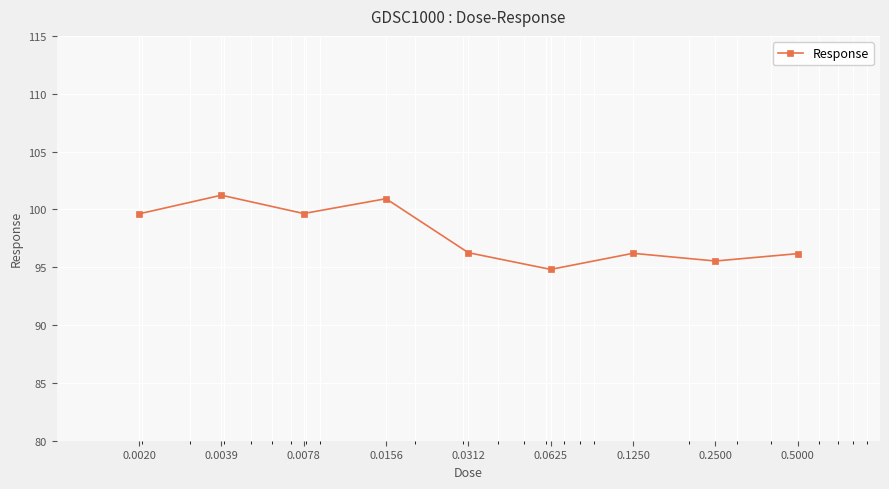

What is the difference between the second highest and minimum values?

6.1